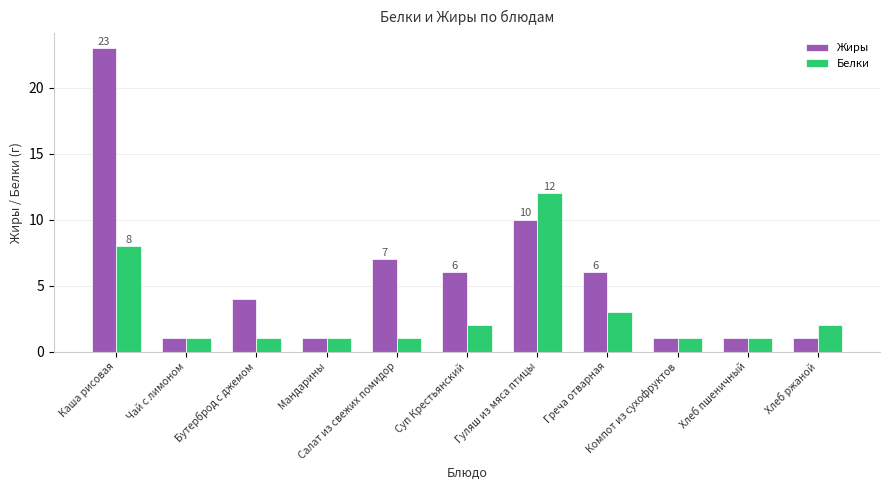

How many data points does each series have?

11